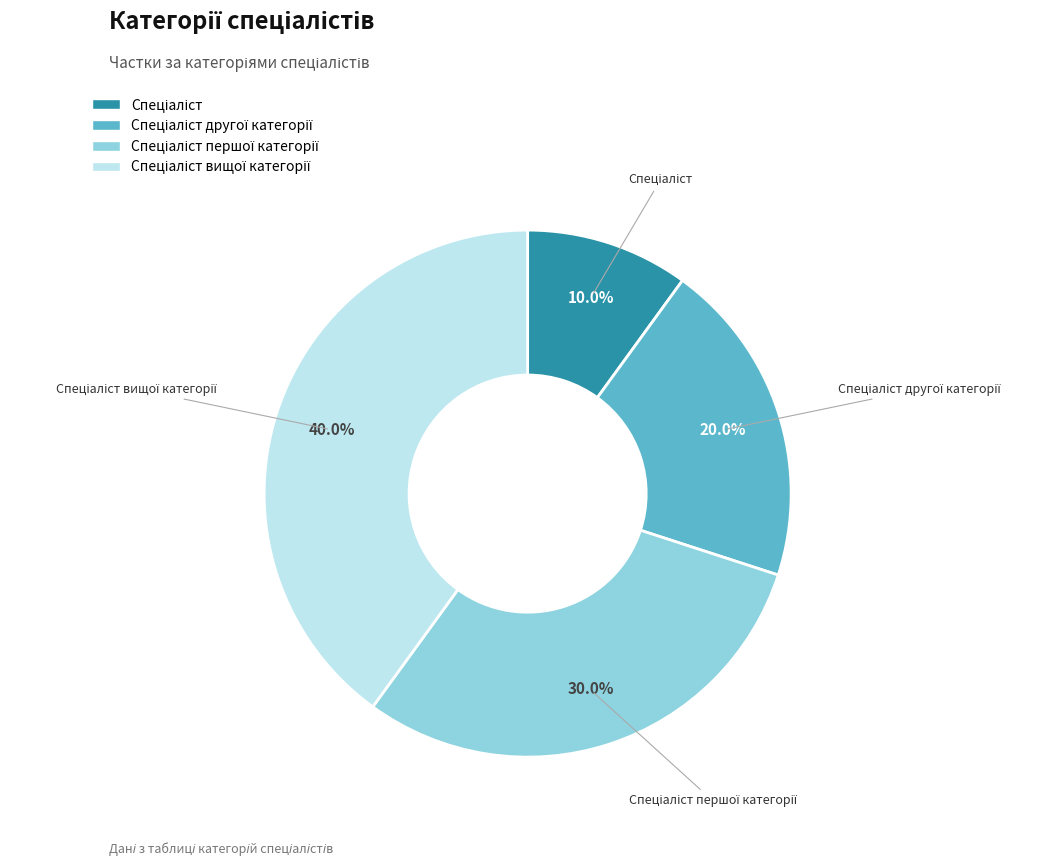

Is there a majority slice in this chart?

No